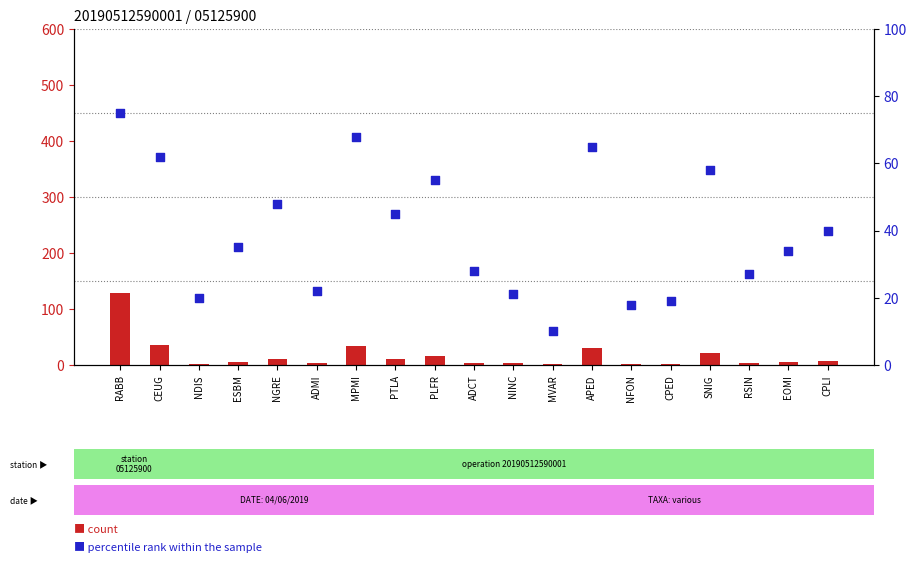

What are all the series names shown in the legend?

count, percentile rank within the sample